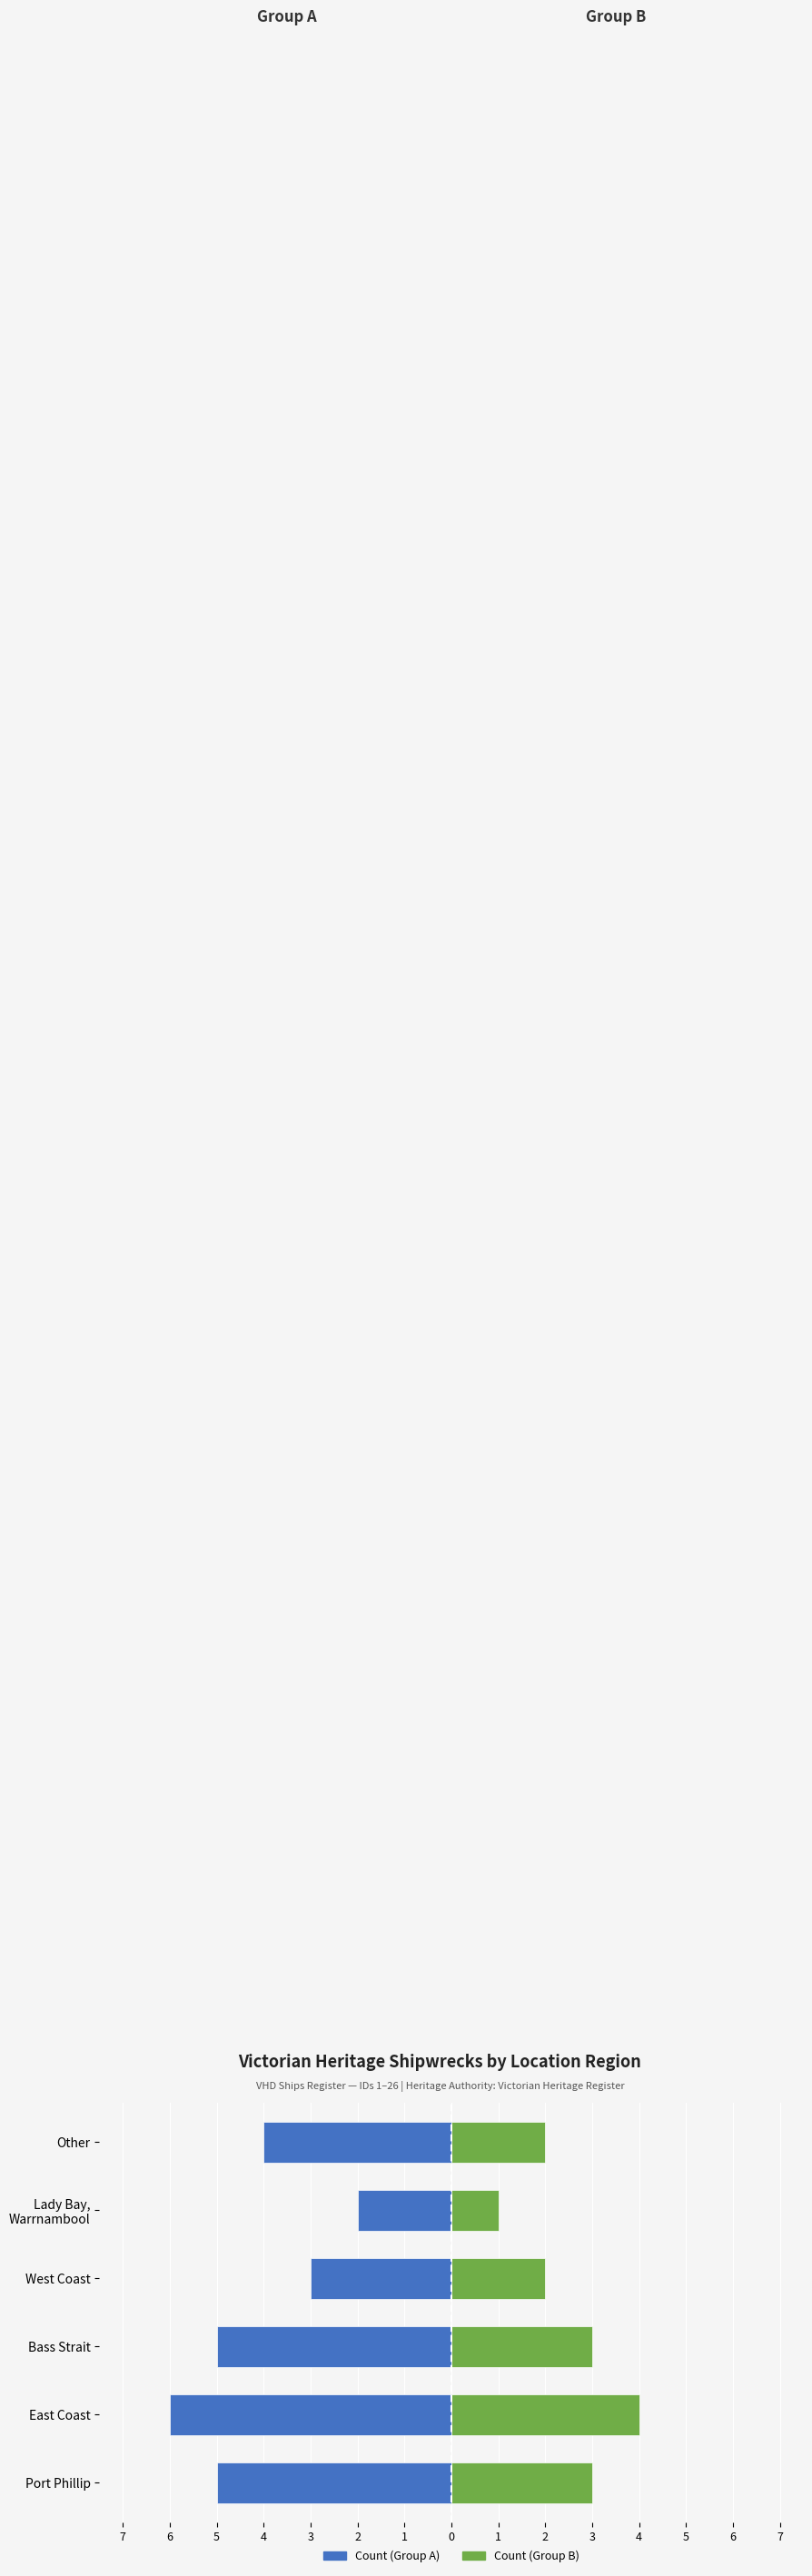

Reading left to right, extract all data points from this chart.

Ship Count (left side): -5	-6	-5	-3	-2	-4
Ship Count (right side): 3	4	3	2	1	2